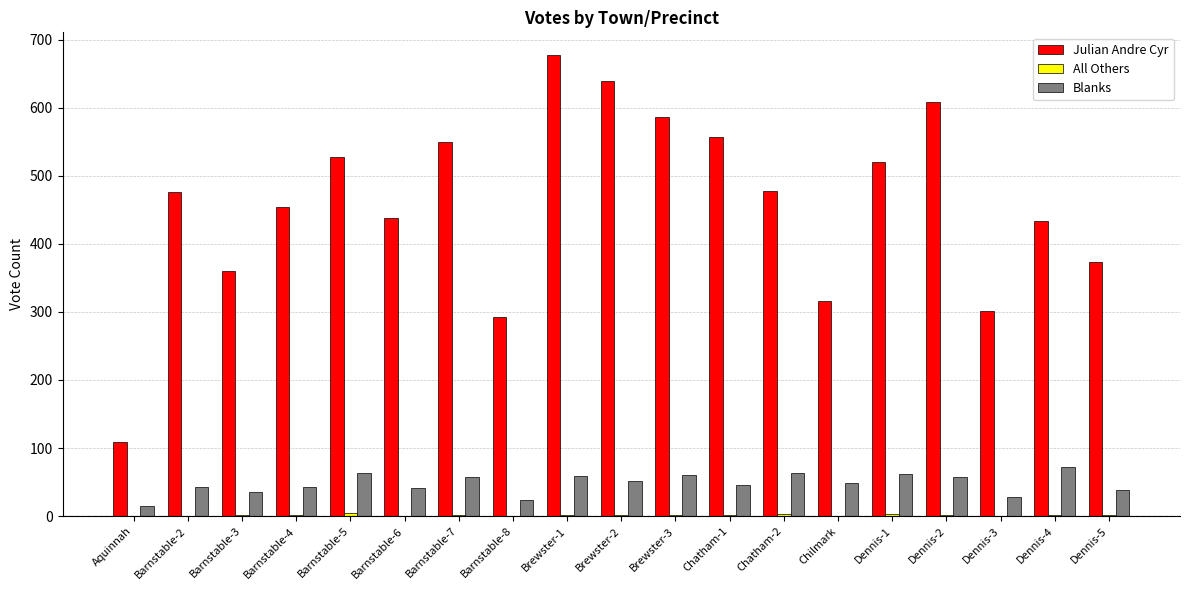

Count the number of categories in the chart.

19